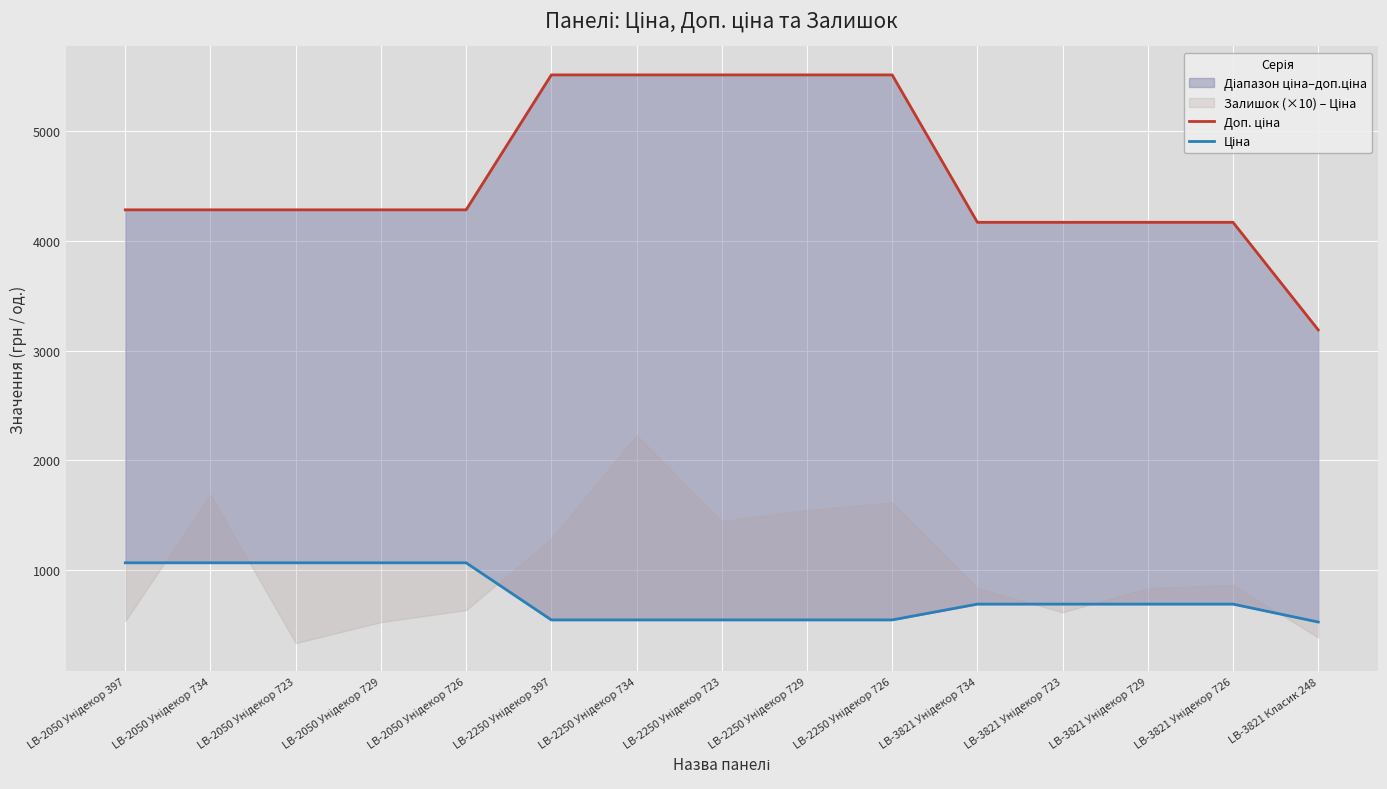

The value of Ціна at LB-2050 Унідекор 726 is 1069.8. True or false?

True